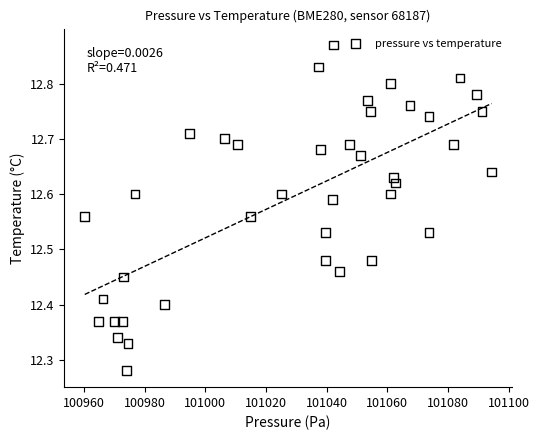

What is the range of Y values (max minus min)?

0.6